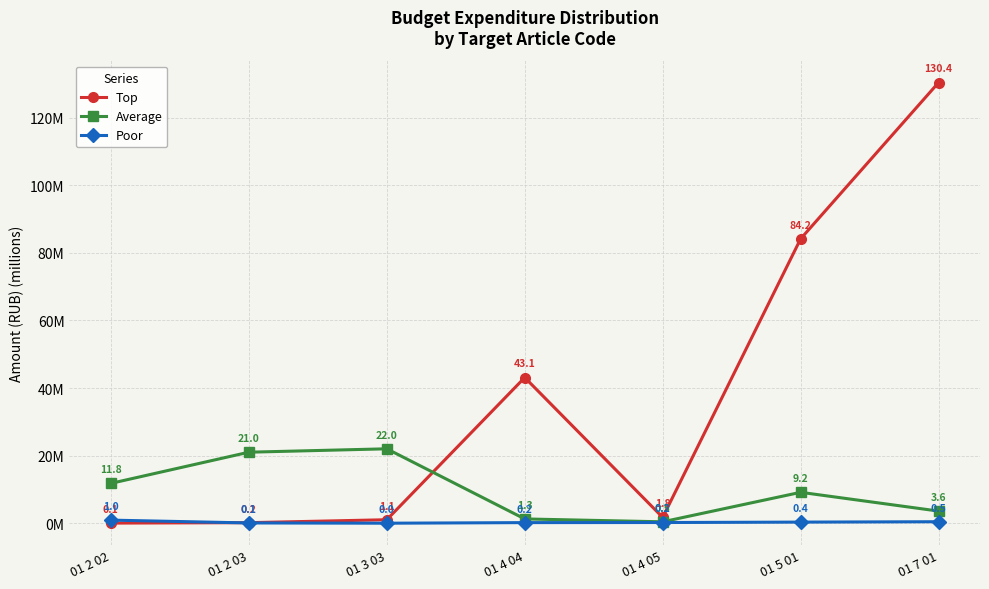

What is the difference between the second highest and second lowest values in the Average series?

19.7